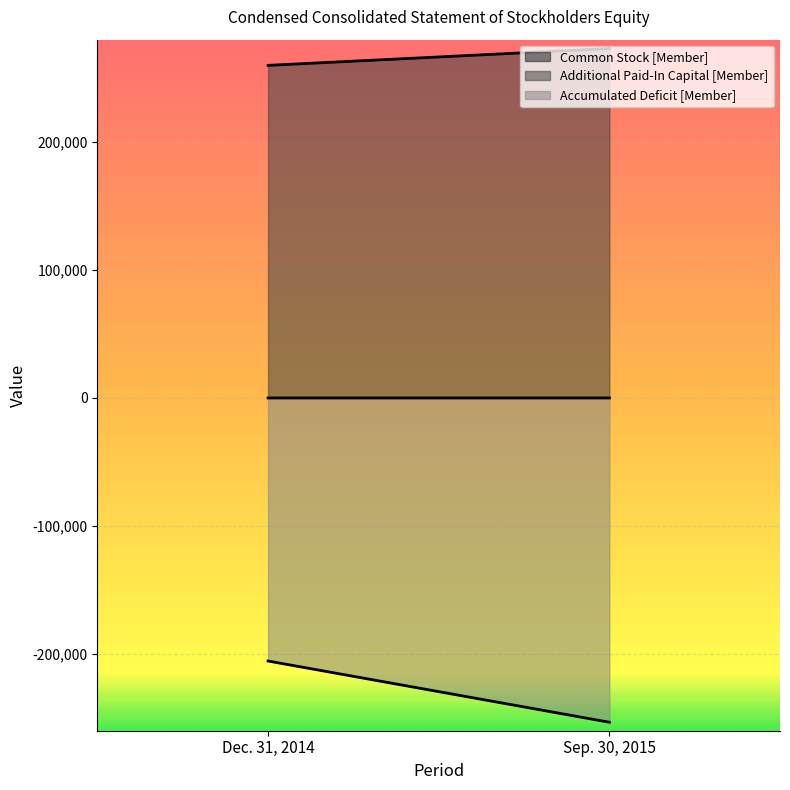

At how many categories does at least one series exceed 214223?

2